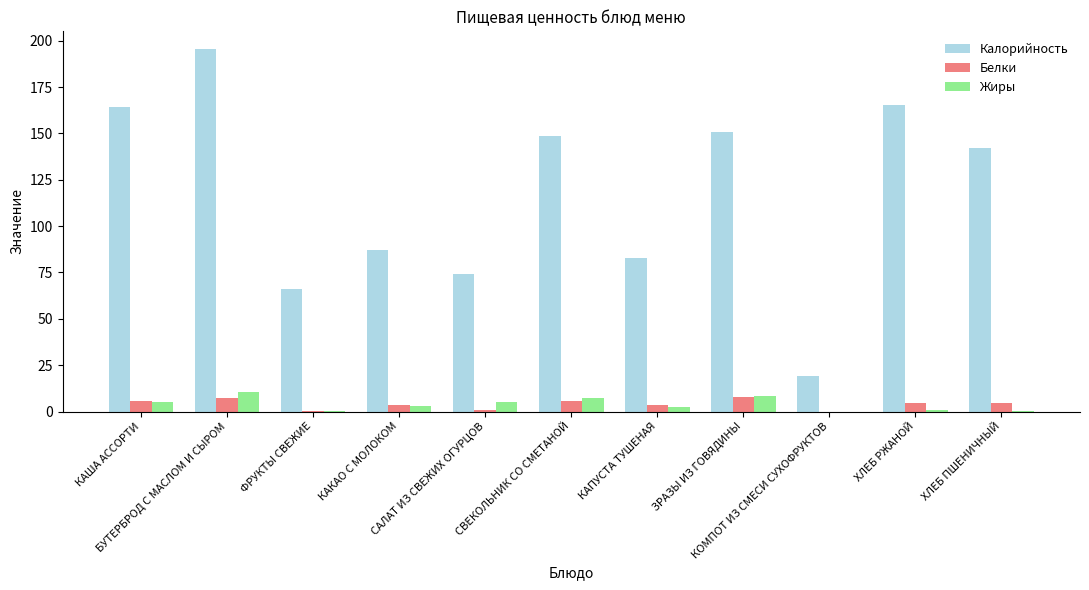

What is the maximum value for Калорийность?

195.3